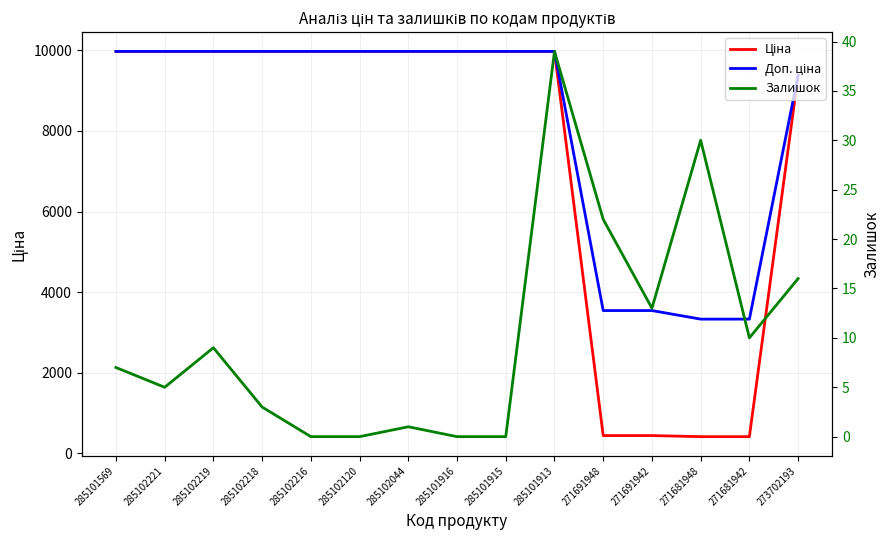

Which has a higher value, 285101916 or 285102221?

285101916